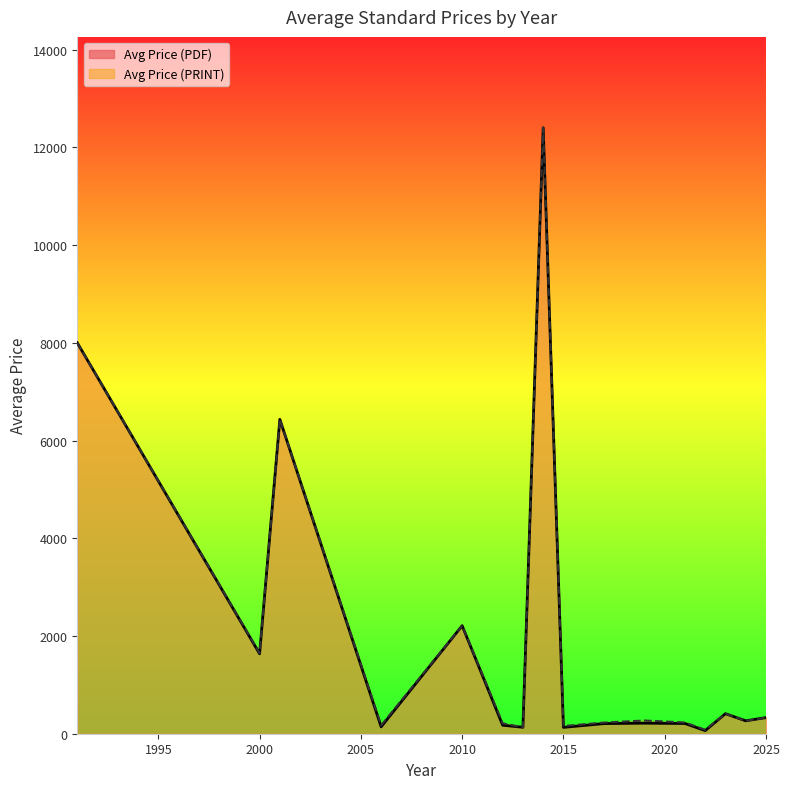

What is the spread (max minus min) of values at 2012?

37